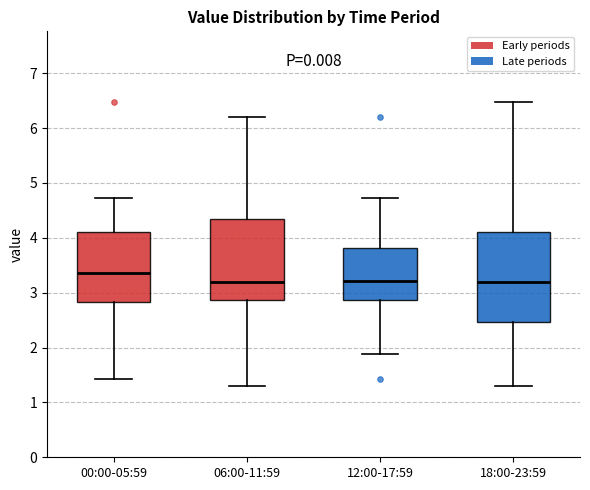

Where is the upper edge of the box for 18:00-23:59 on the y-axis? The values are not printed on the chart, so give them approximately, as read against the axis.

4.1